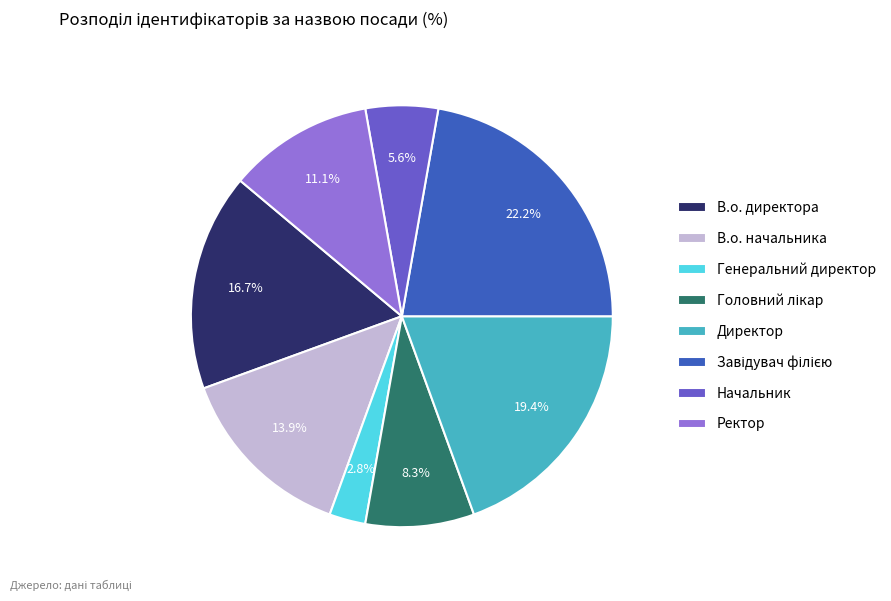

What portion of the pie excludes В.о. начальника?

86.1%